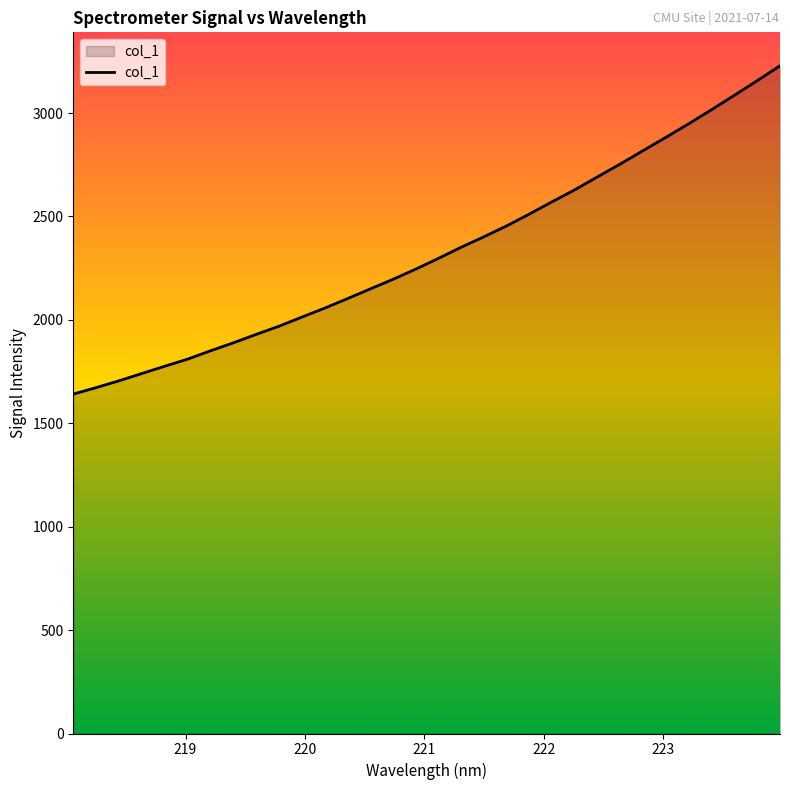

Does the chart have visible grid lines?

No